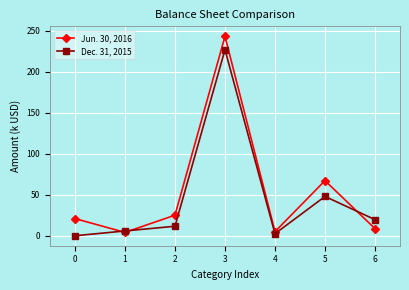

What is the difference between the highest and lowest values at 4?

2.5